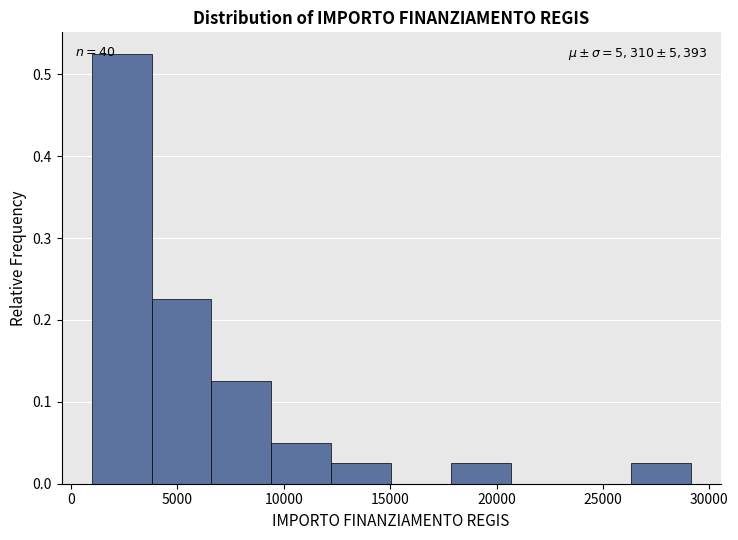

Over which range of the x-axis is the bar tallest?

1000 to 4000